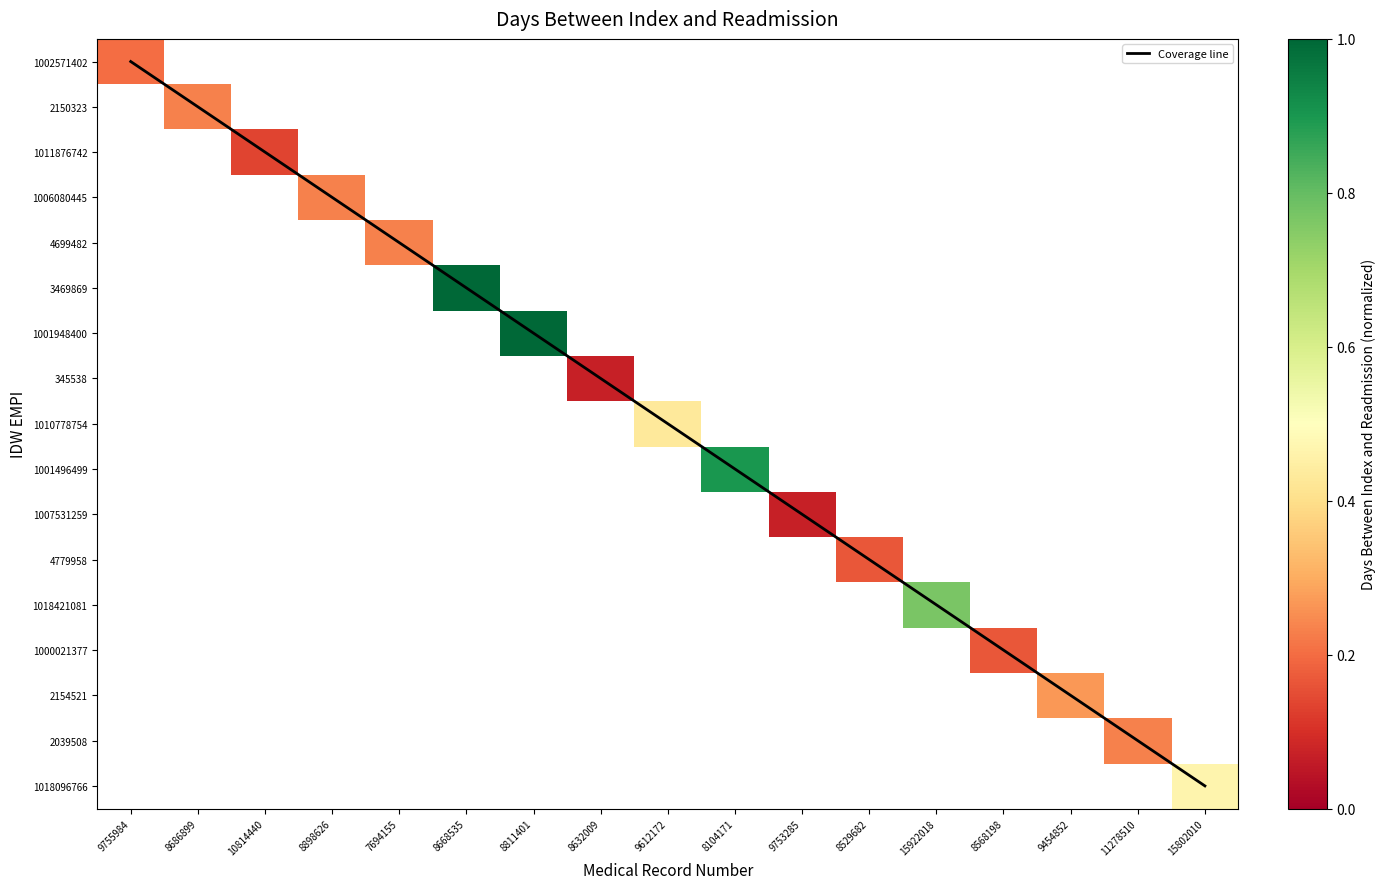

At how many categories does at least one series exceed 0?

17